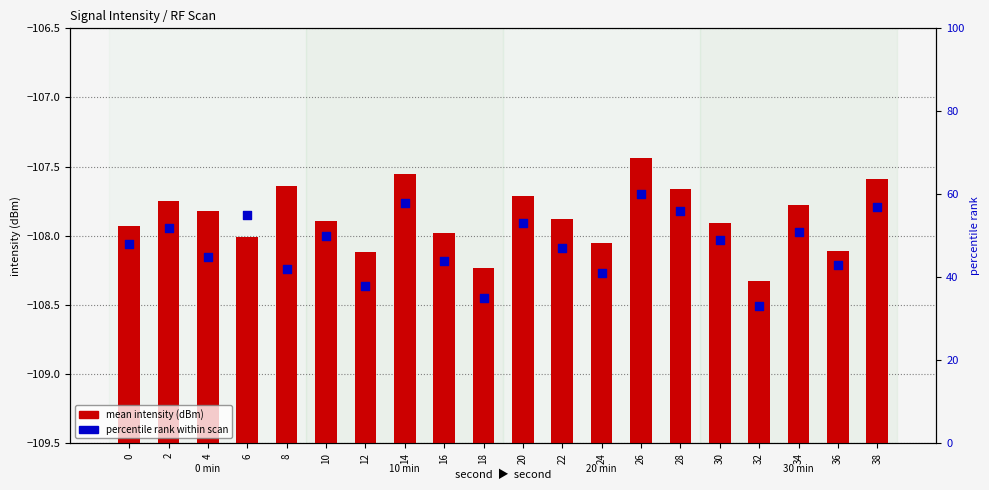

At how many categories does at least one series exceed 28?

20